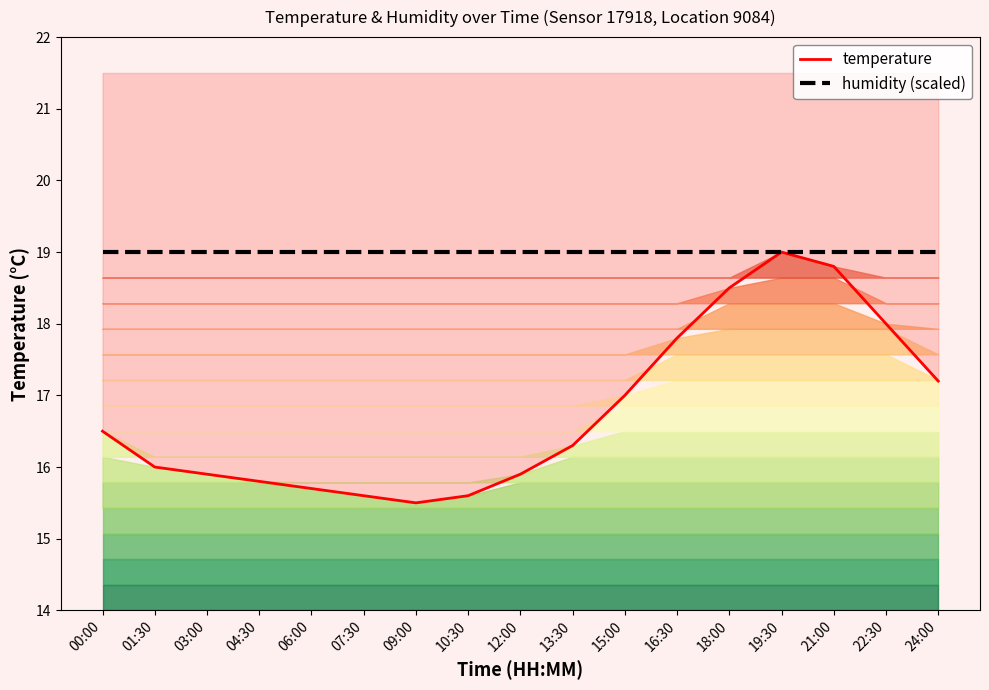

How many distinct data groups are displayed?

2